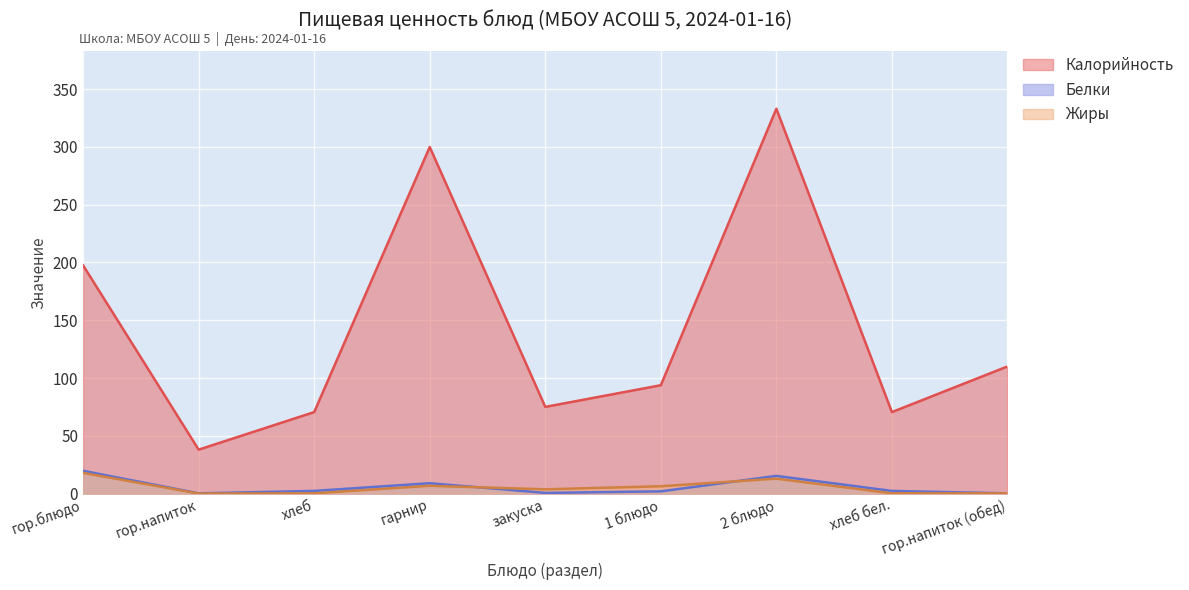

What is the sum of the Жиры values at хлеб бел. and гор.напиток?

0.2